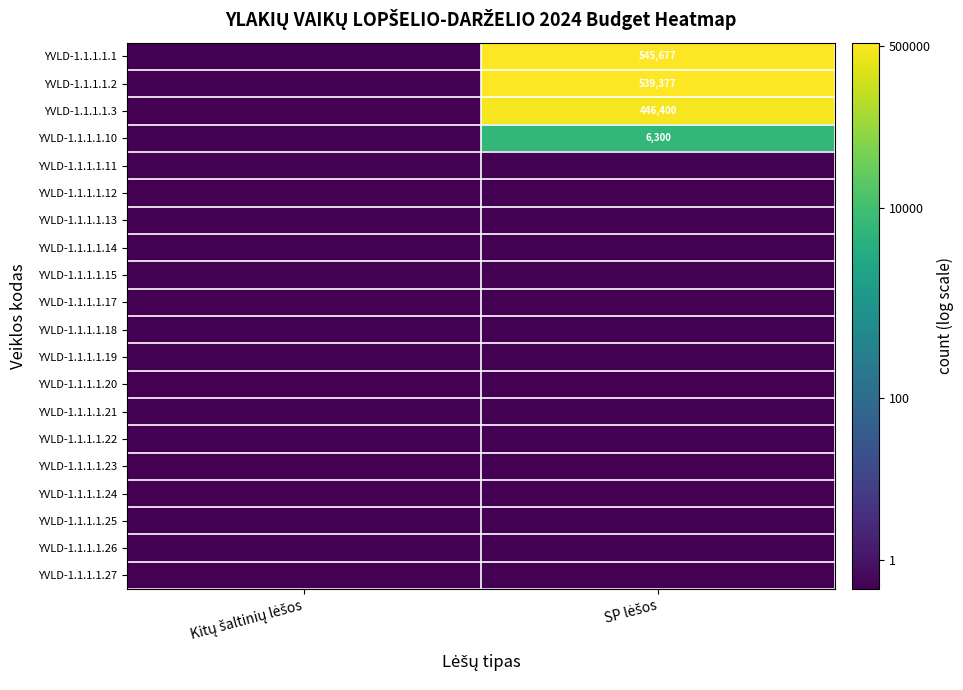

At Kitų šaltinių lėšos, list the series in order from smallest to largest.

YVLD-1.1.1.1.1, YVLD-1.1.1.1.2, YVLD-1.1.1.1.3, YVLD-1.1.1.1.10, YVLD-1.1.1.1.11, YVLD-1.1.1.1.12, YVLD-1.1.1.1.13, YVLD-1.1.1.1.14, YVLD-1.1.1.1.15, YVLD-1.1.1.1.17, YVLD-1.1.1.1.18, YVLD-1.1.1.1.19, YVLD-1.1.1.1.20, YVLD-1.1.1.1.21, YVLD-1.1.1.1.22, YVLD-1.1.1.1.23, YVLD-1.1.1.1.24, YVLD-1.1.1.1.25, YVLD-1.1.1.1.26, YVLD-1.1.1.1.27